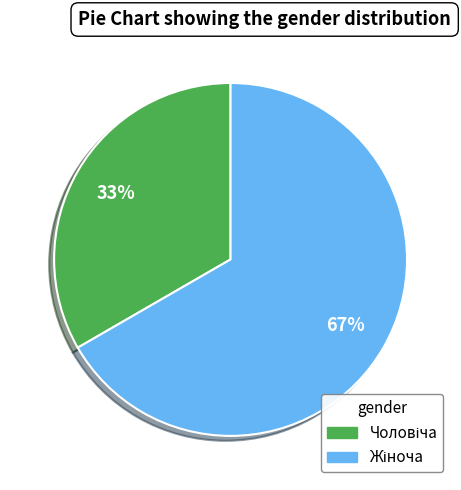

To the nearest percent, what is the average slice percentage?

50%